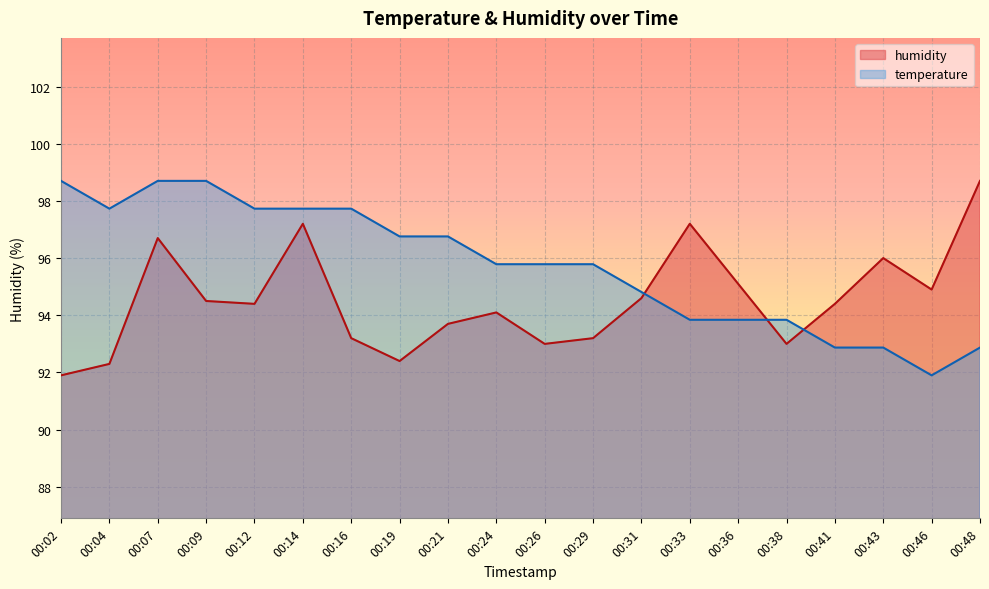

Is the value of temperature at 00:33 greater than the value of humidity at 00:24?

No